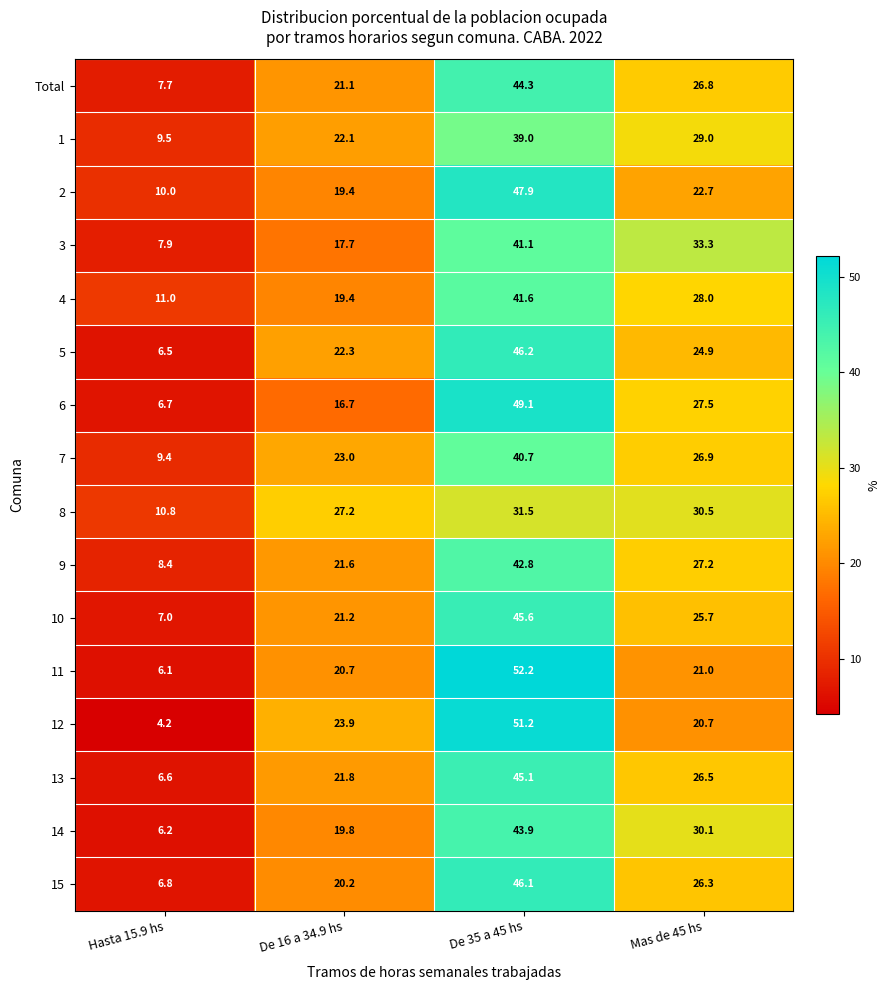

The value of 2 at Hasta 15.9 hs is 10.0. True or false?

True